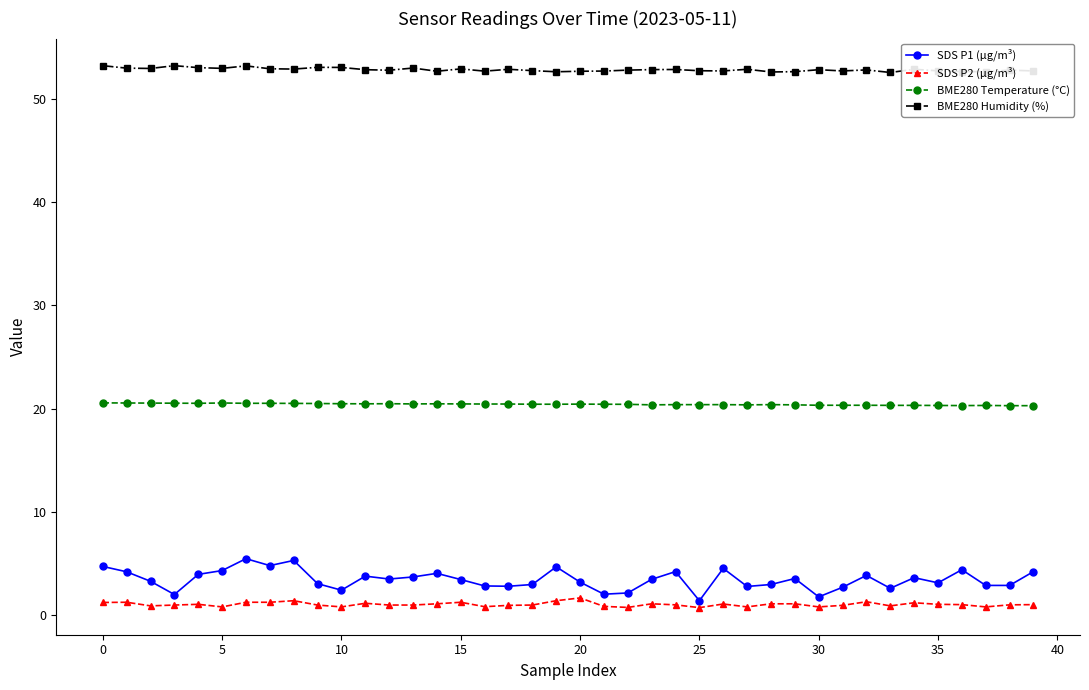

What is the value of the BME280 Humidity (%) point at the 20th from the left?

52.6